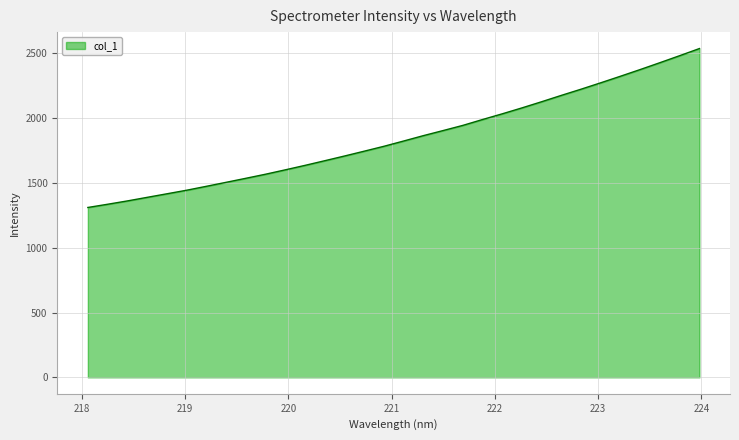

What is the minimum value shown in the chart?

1310.0